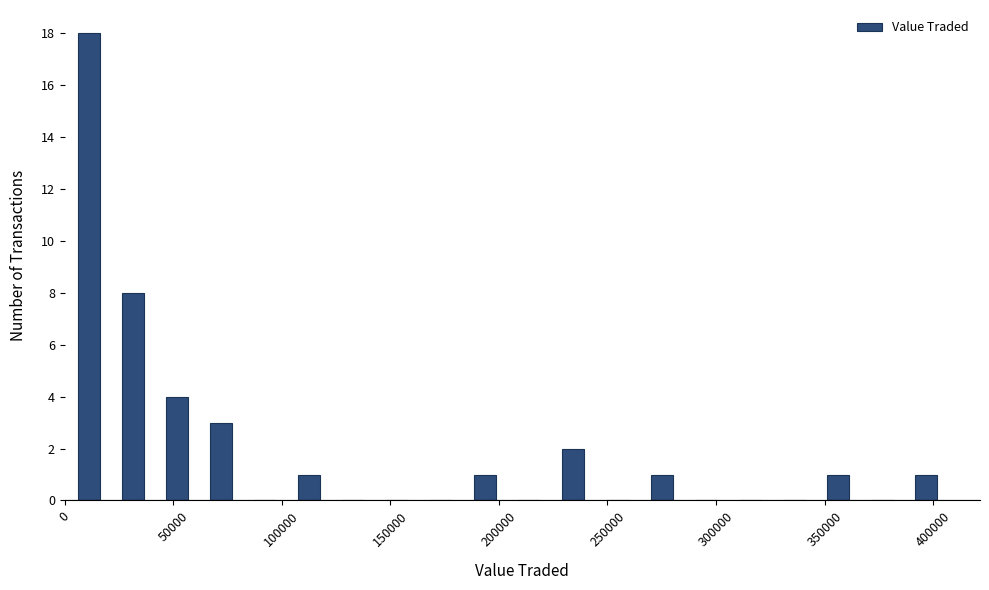

What is the height of the bar covering 225000 to 245000 on the x-axis? Neither the bar edges nor the heights are printed on the chart, so give them approximately, as read against the axes.

2